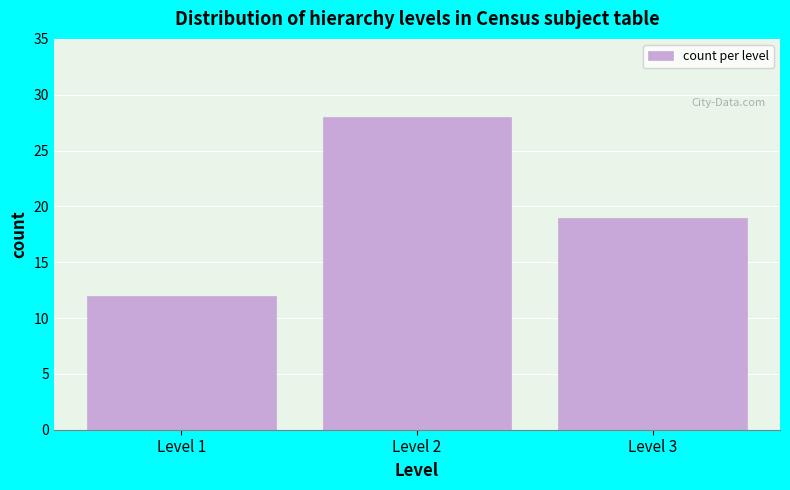

Reading right to left, extract all data points from this chart.

Level 3=19	Level 2=28	Level 1=12